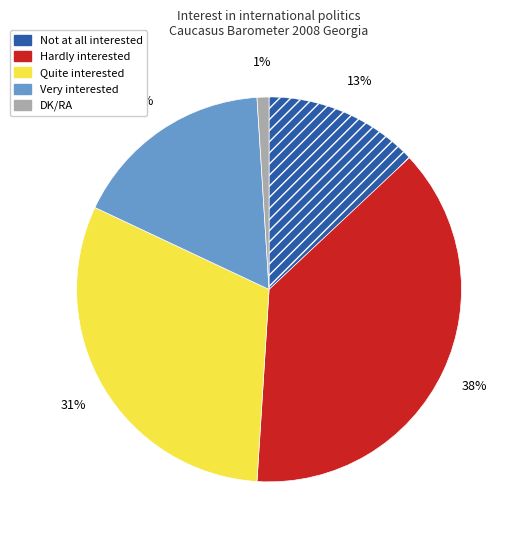

To the nearest percent, what percentage of the pie is Hardly interested?

38%